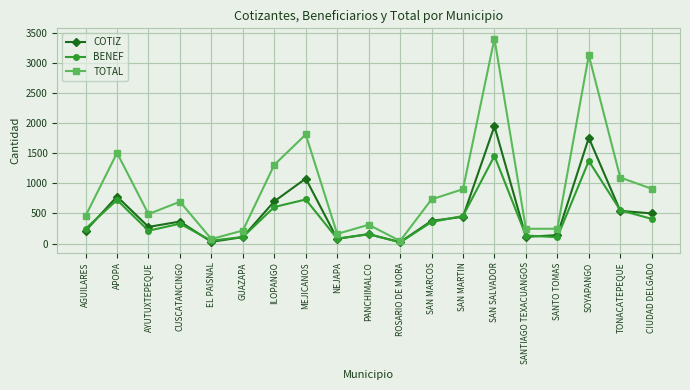

Is it true that COTIZ equals 155 at PANCHIMALCO?

True